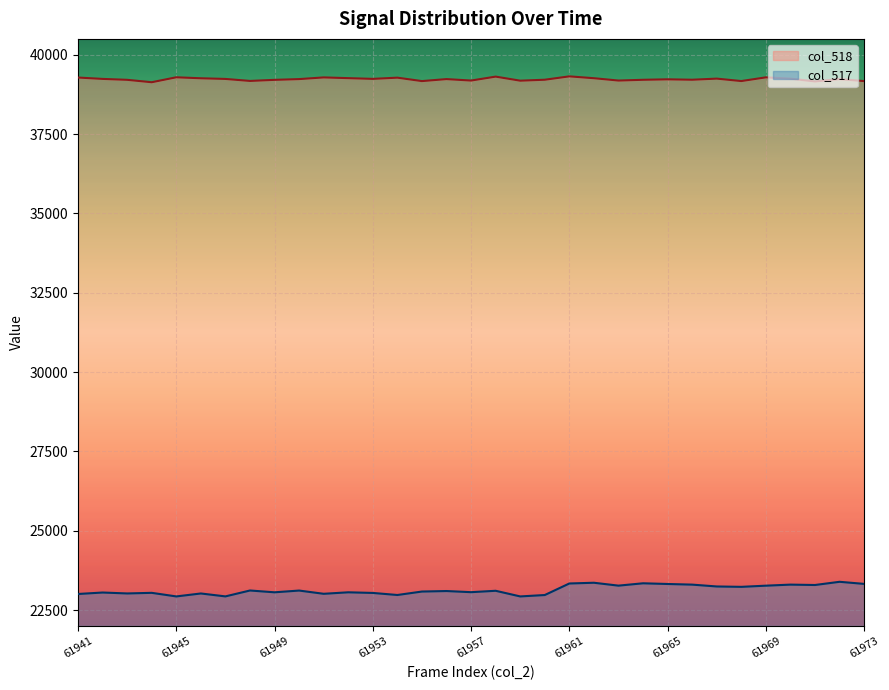

How many data points in col_518 are above 39233?

16